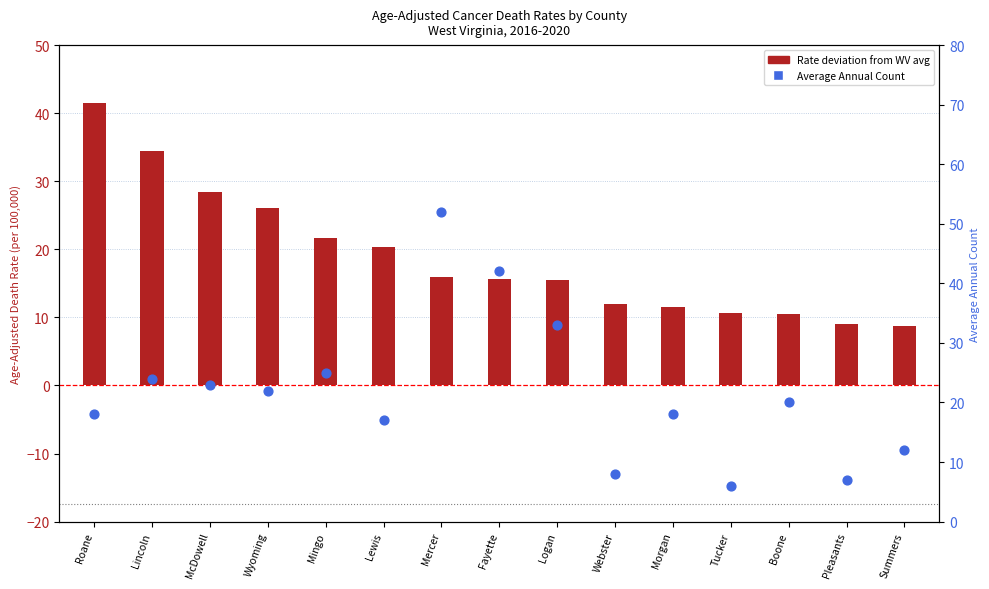

Is the value of Average Annual Count at McDowell greater than the value of Rate deviation from WV avg at Wyoming?

No